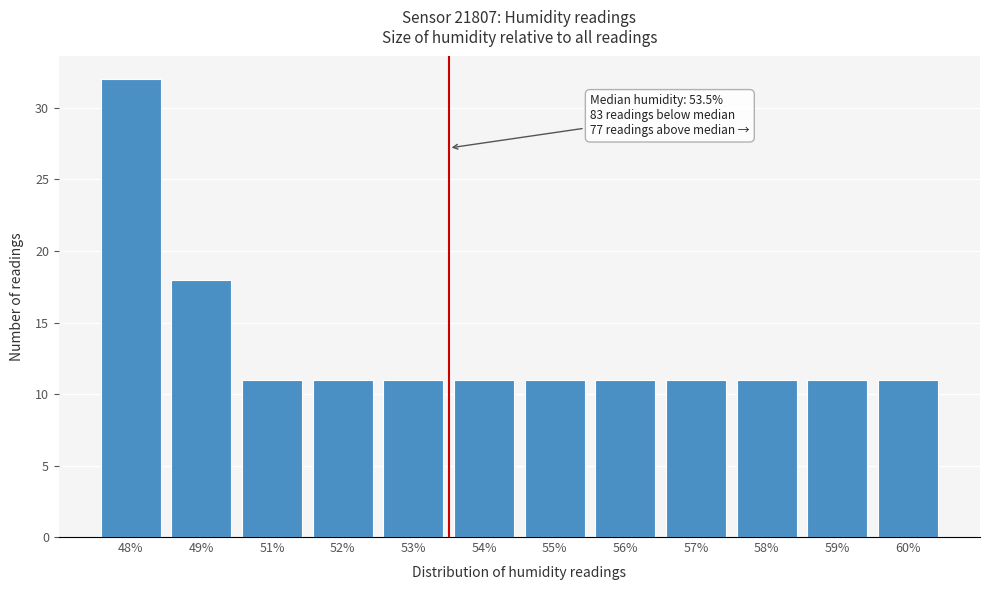

Reading right to left, list all the values displayed in this chart.

60%=11	59%=11	58%=11	57%=11	56%=11	55%=11	54%=11	53%=11	52%=11	51%=11	49%=18	48%=32